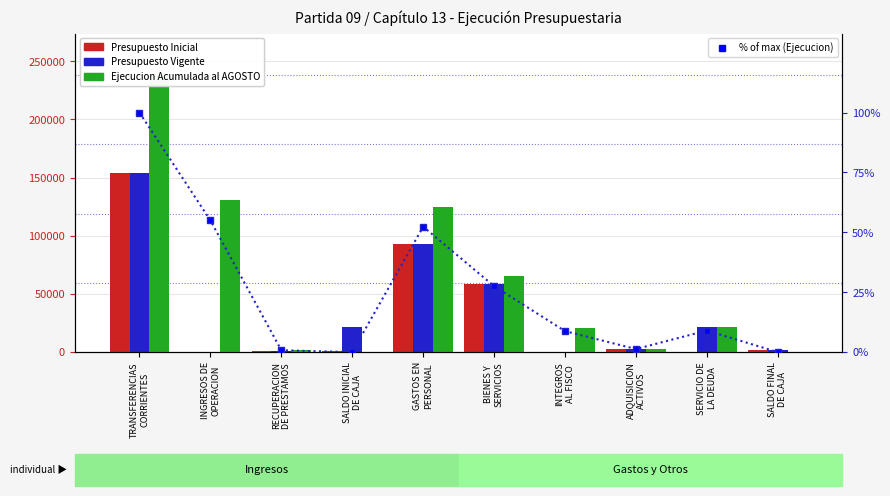

What is the average value of the Ejecucion Acumulada al AGOSTO series?

60670.0